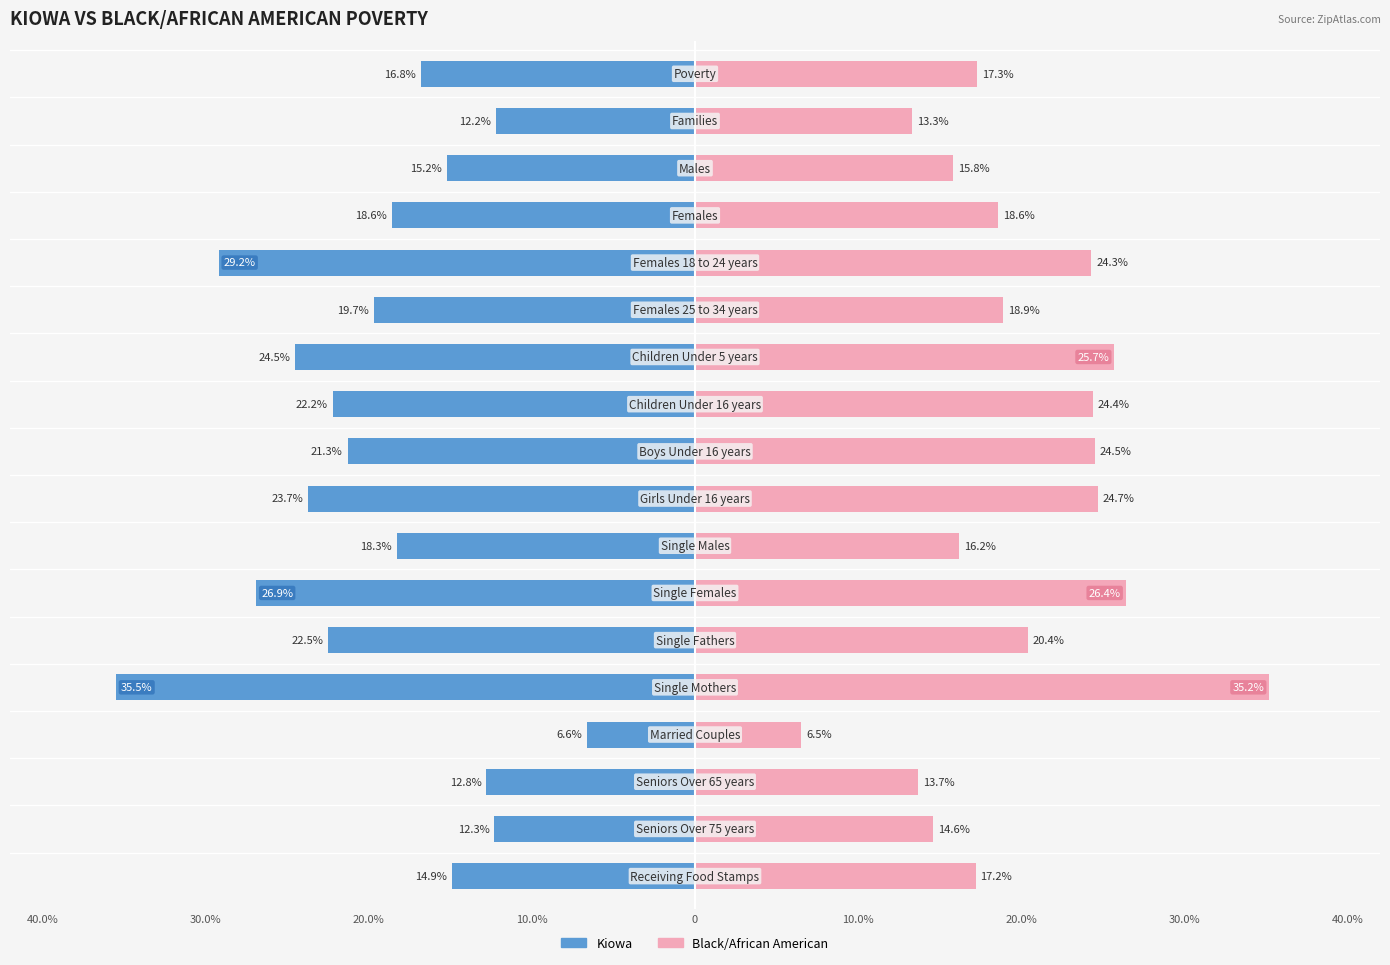

What is the spread (max minus min) of values at 5?

0.8